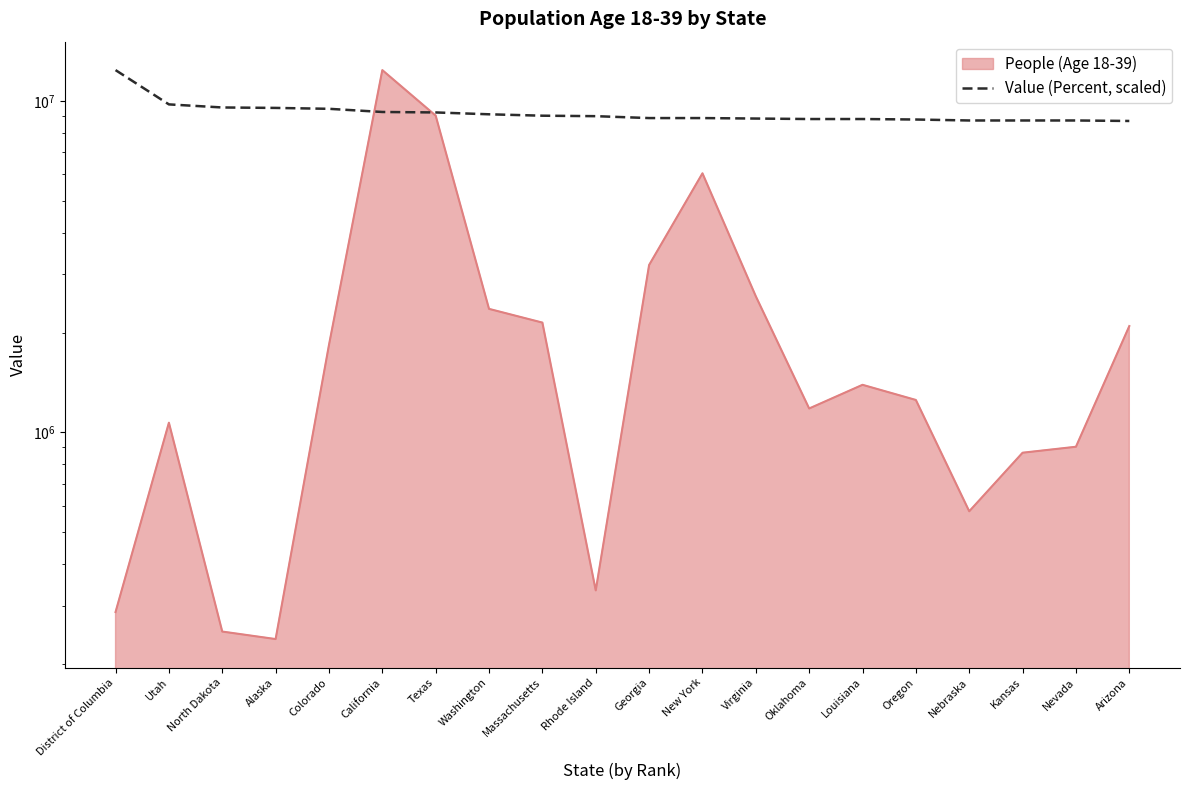

What is the approximate value at District of Columbia?

12380152.0